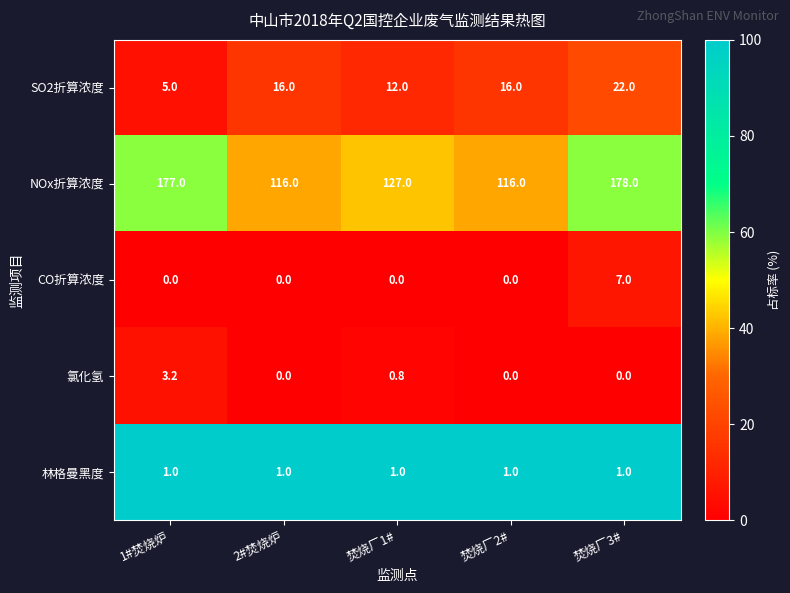

Which series has the largest total across all categories?

NOx折算浓度